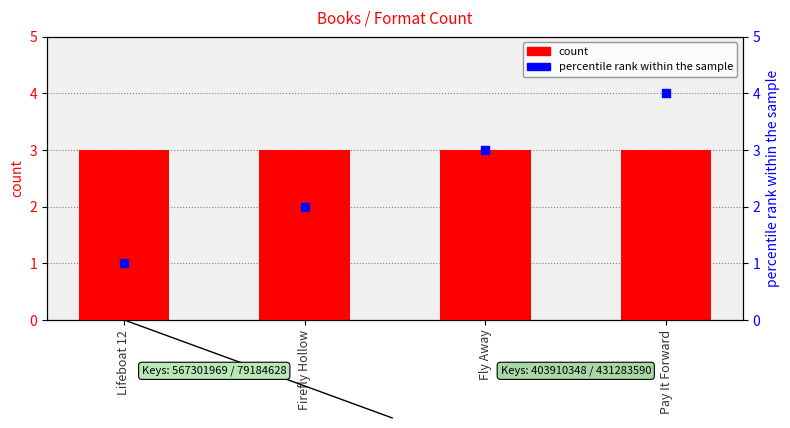

What are all the series names shown in the legend?

count, percentile rank within the sample